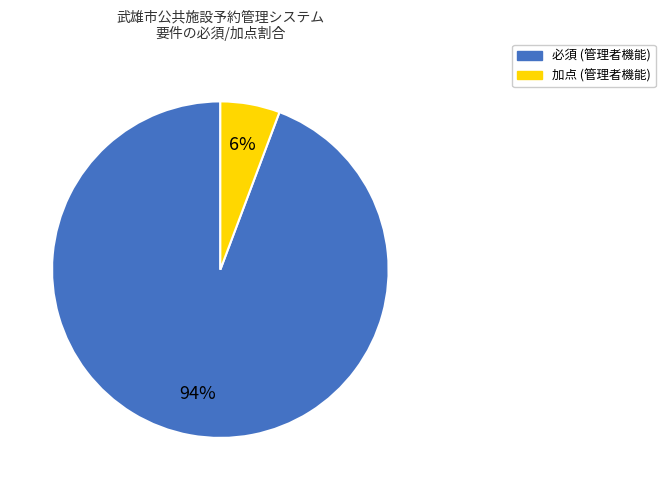

Count the number of slices in the pie.

2